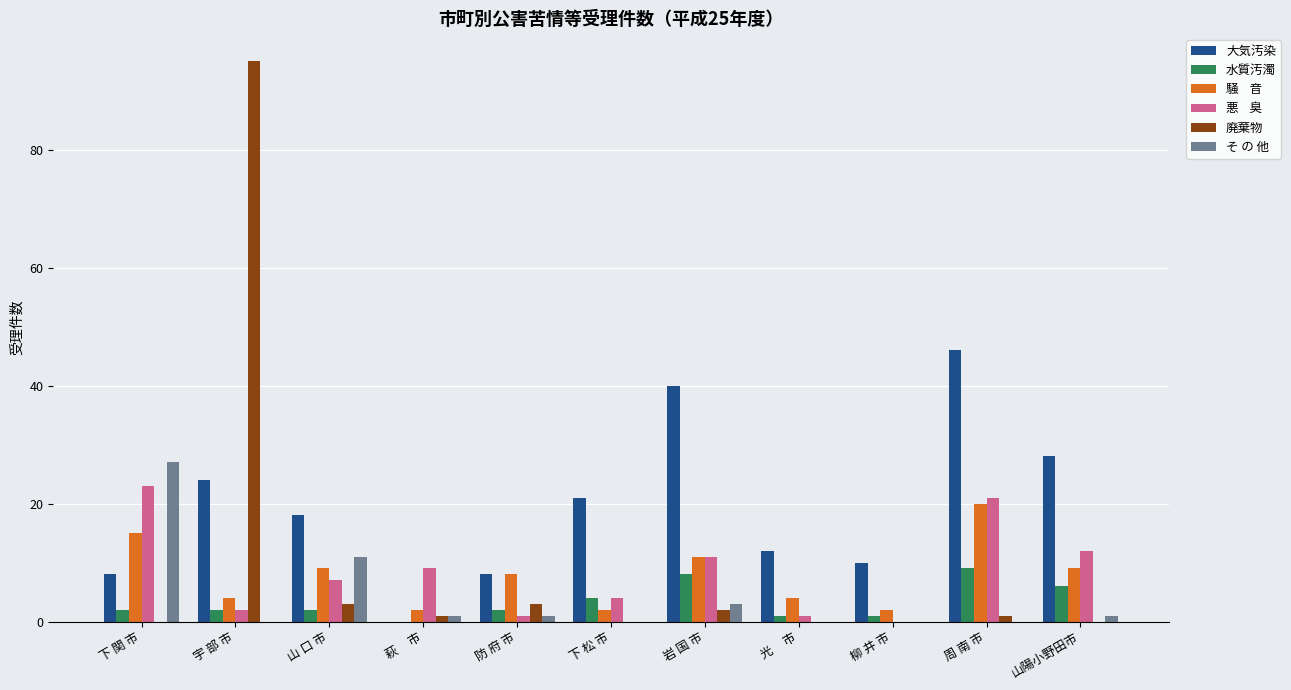

What is the total value across all series at 下 松 市?

31